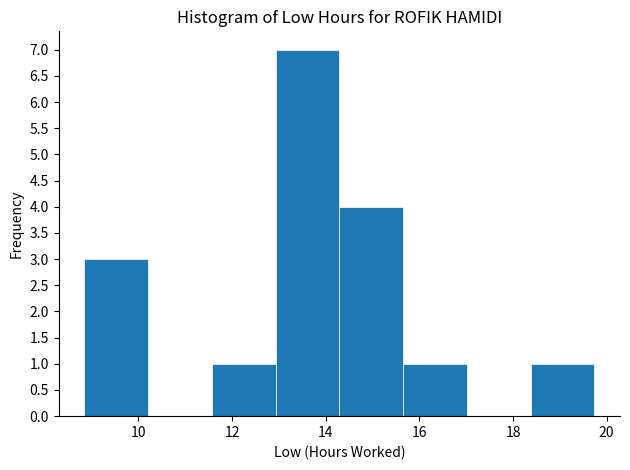

Reading left to right, list every bar in this chart as the range it spans on the x-axis followed by its height. Neither the bar edges nor the heights are printed on the chart, so give them approximately, as read against the axes.

8.8 to 10.2: 3
10.2 to 11.6: 0
11.6 to 13.0: 1
13.0 to 14.2: 7
14.2 to 15.6: 4
15.6 to 17.0: 1
17.0 to 18.4: 0
18.4 to 19.8: 1